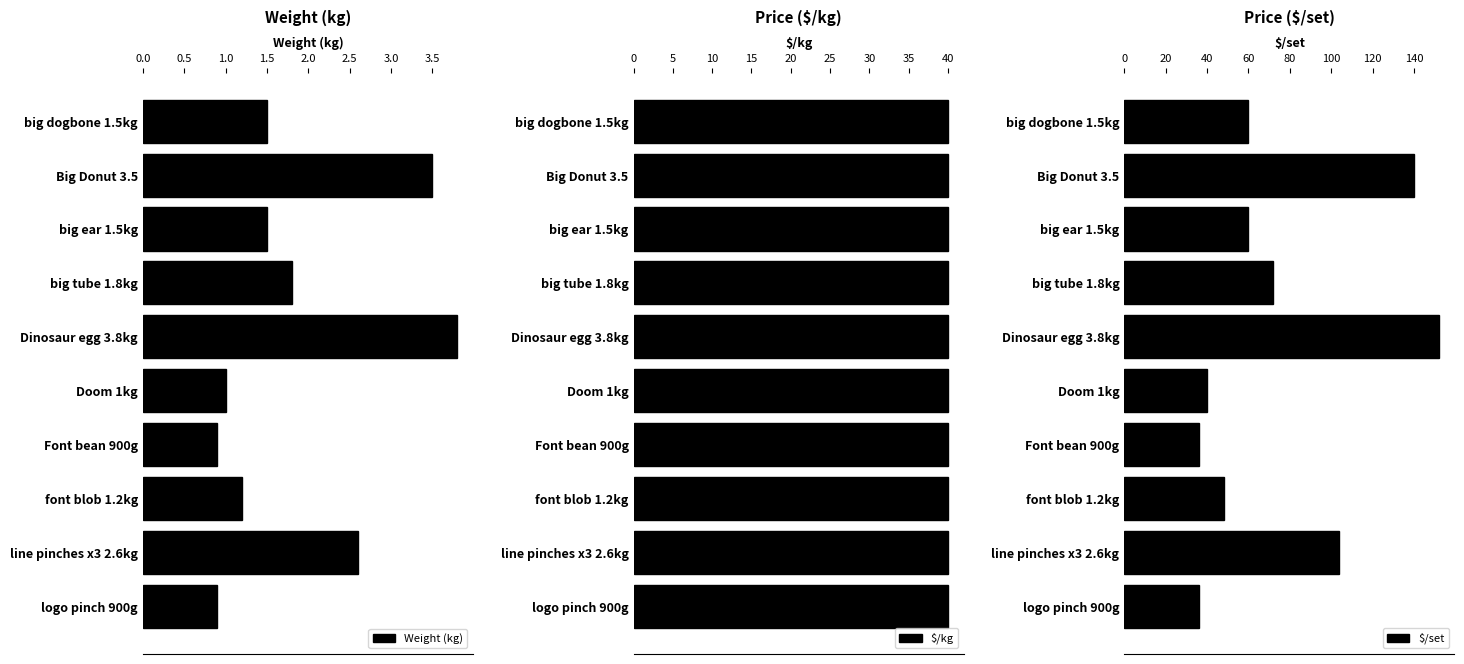

What is the maximum value for Weight (kg)?

3.8